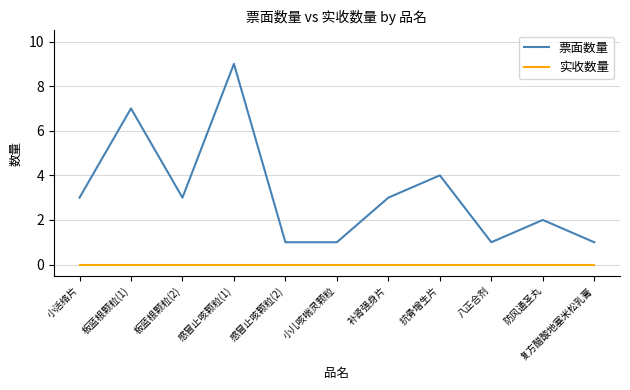

What is the total value across all series at 感冒止咳颗粒(1)?

9